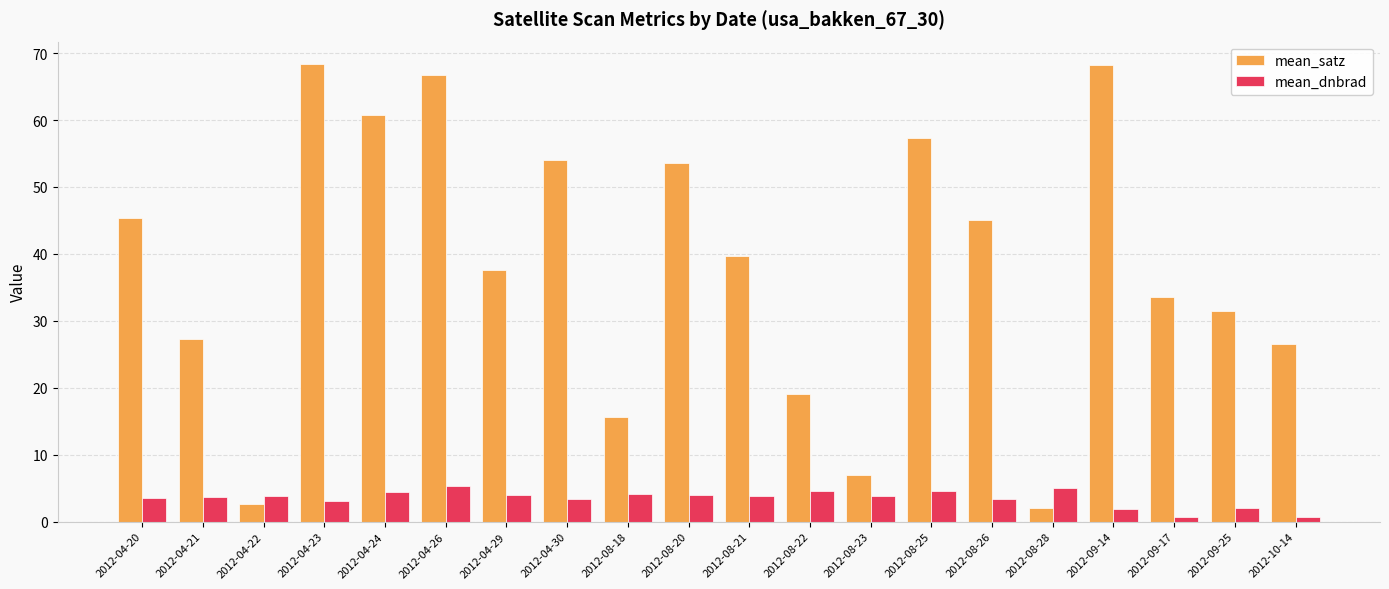

List the series in order of their overall mean, lowest first.

mean_dnbrad, mean_satz